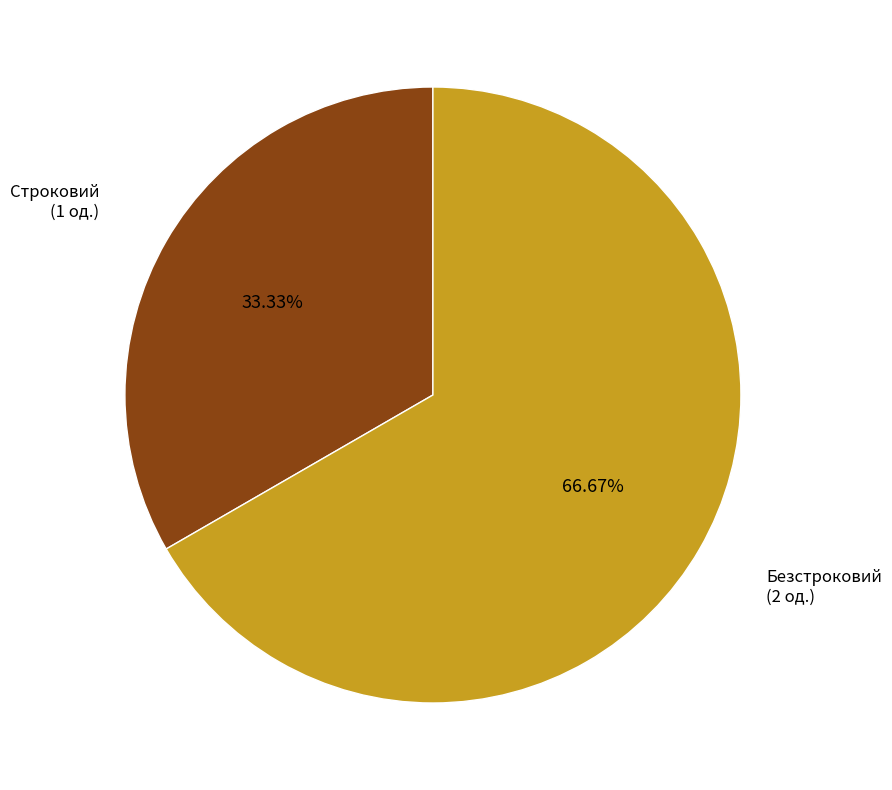

How many segments does this pie chart have?

2